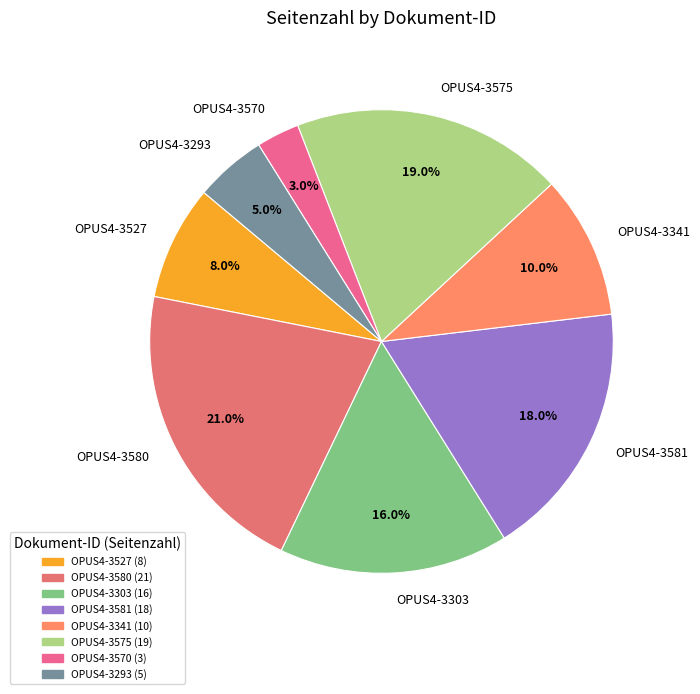

How much of the chart is everything except OPUS4-3527?

92.0%